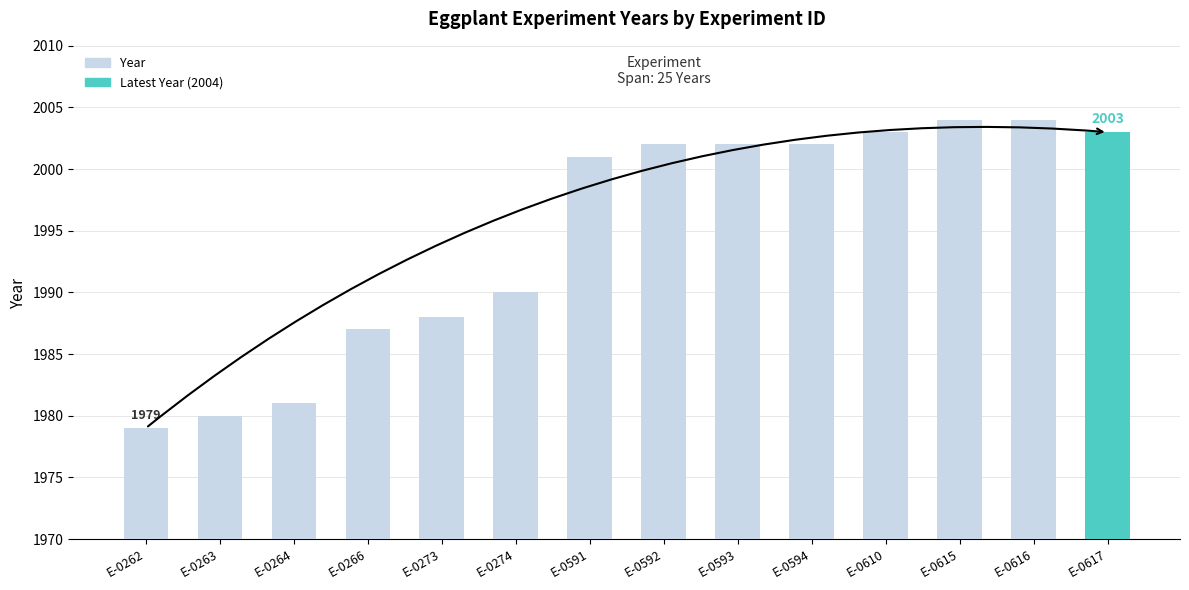

What is the sum of all values?

27926